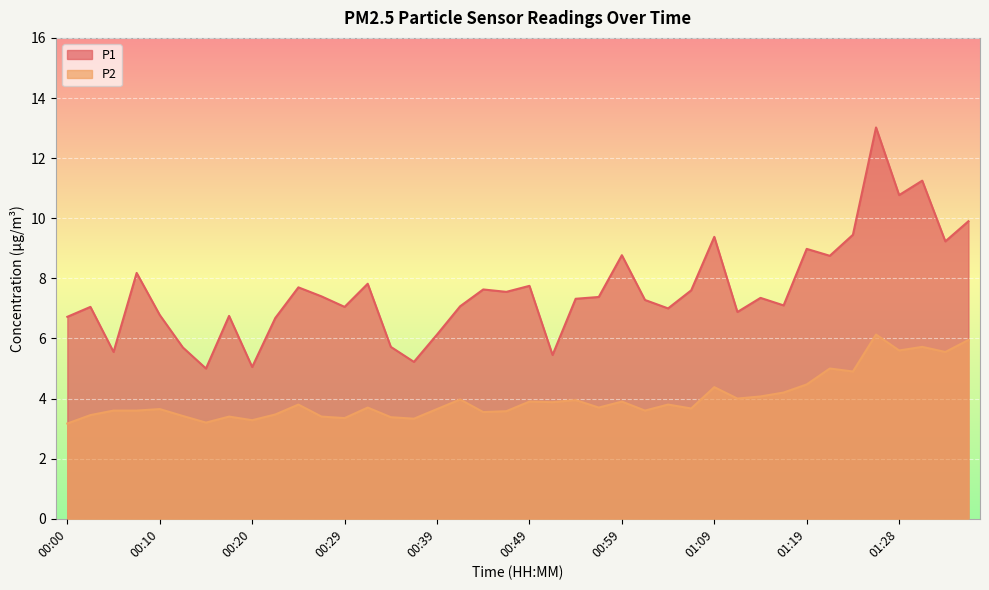

How many data points does each series have?

40